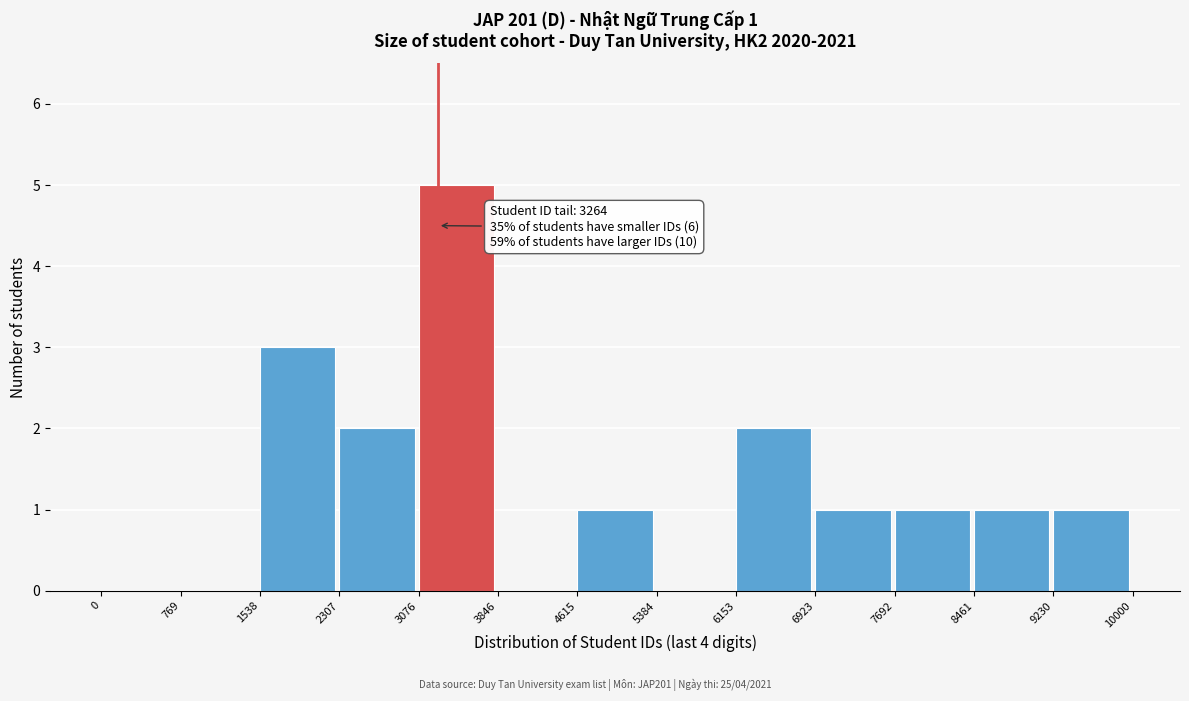

Over which range of the x-axis is the bar tallest?

3076 to 3846